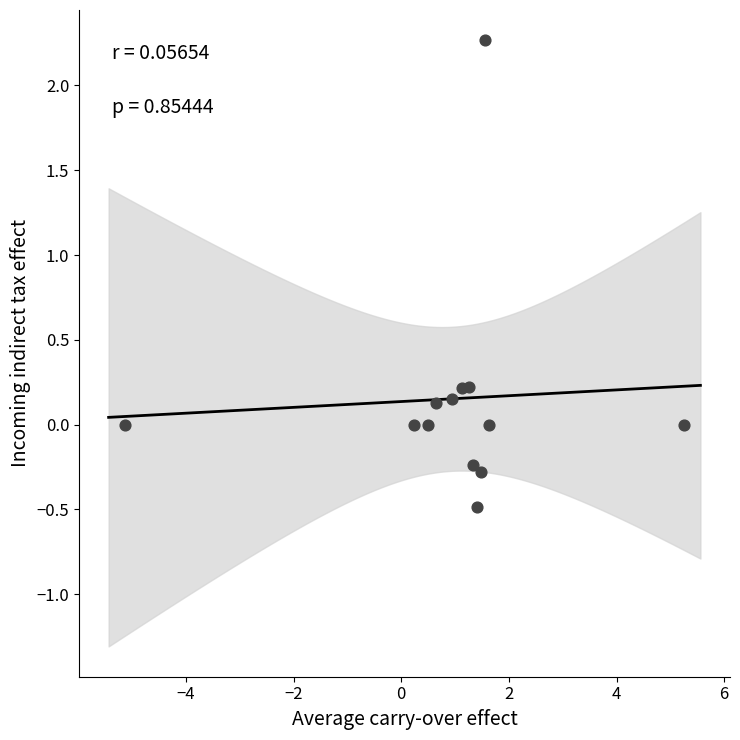

What is the range of X values (max minus min)?

10.4